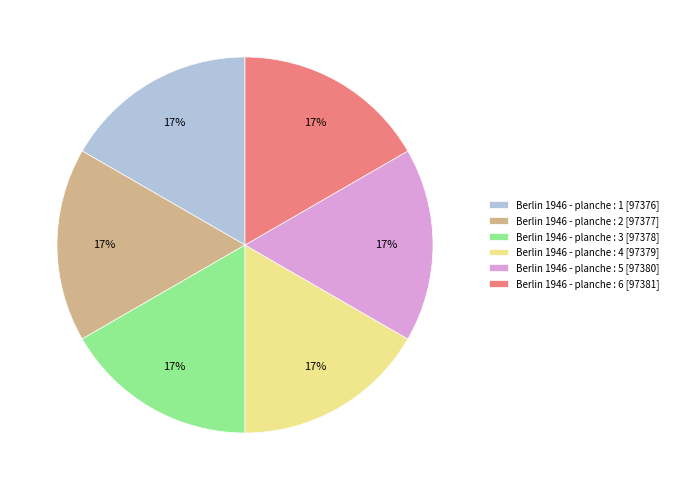

Is there a majority slice in this chart?

No